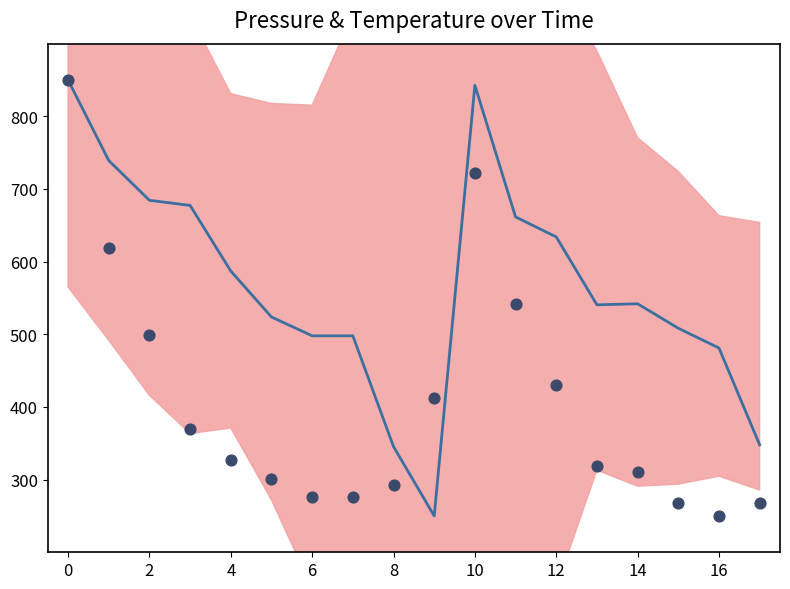

Which series has the largest total across all categories?

pressure